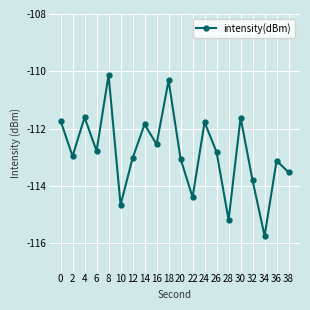

True or false: the data has more than 2 interior local peaks.

True